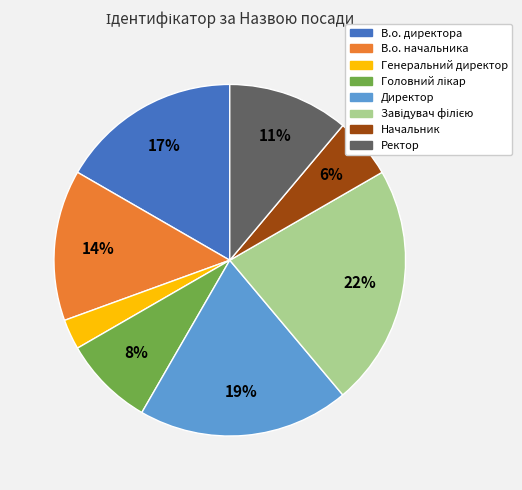

To the nearest percent, what is the difference between the largest and smallest slice percentages?

19%